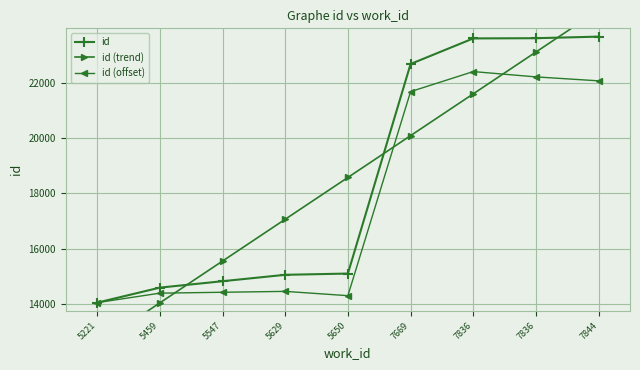

How many categories are shown in the chart?

9